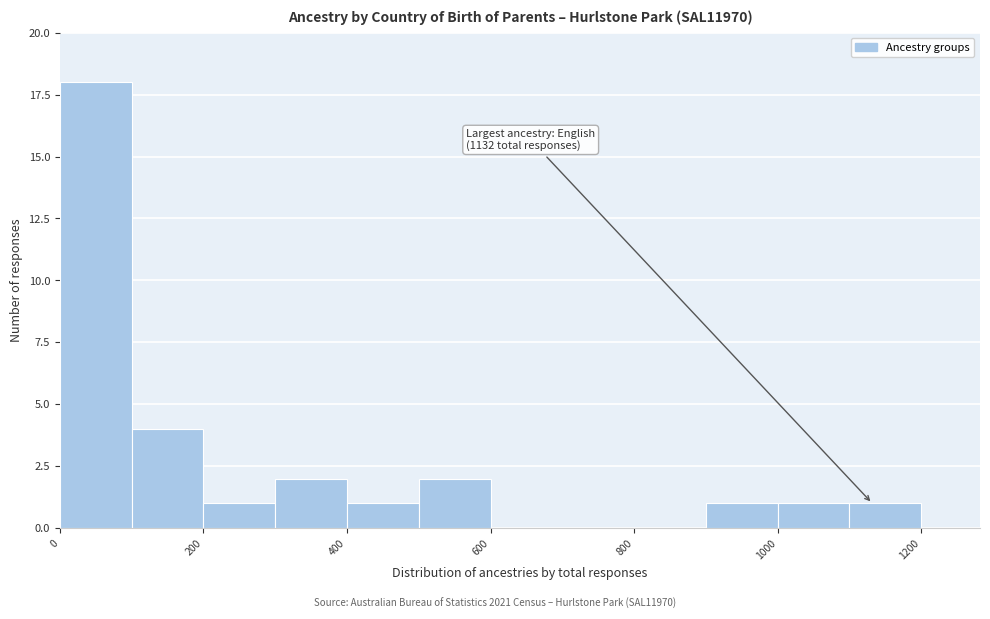

Which range on the x-axis has the tallest bar?

0 to 100